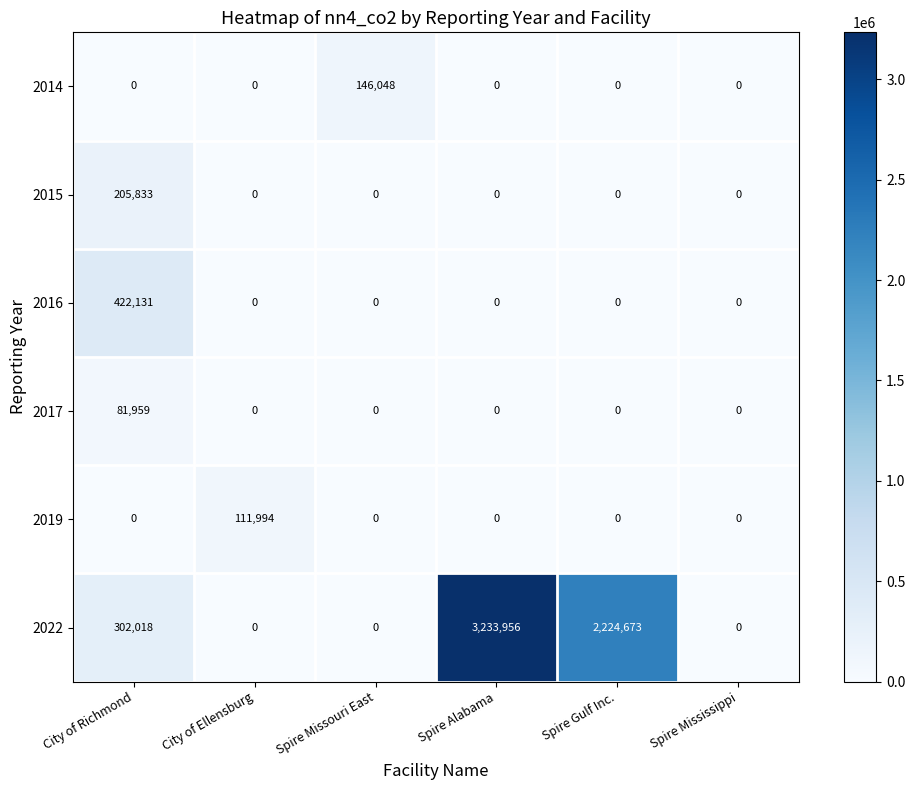

Rank the series by their maximum value, from highest to lowest.

2022, 2016, 2015, 2014, 2019, 2017